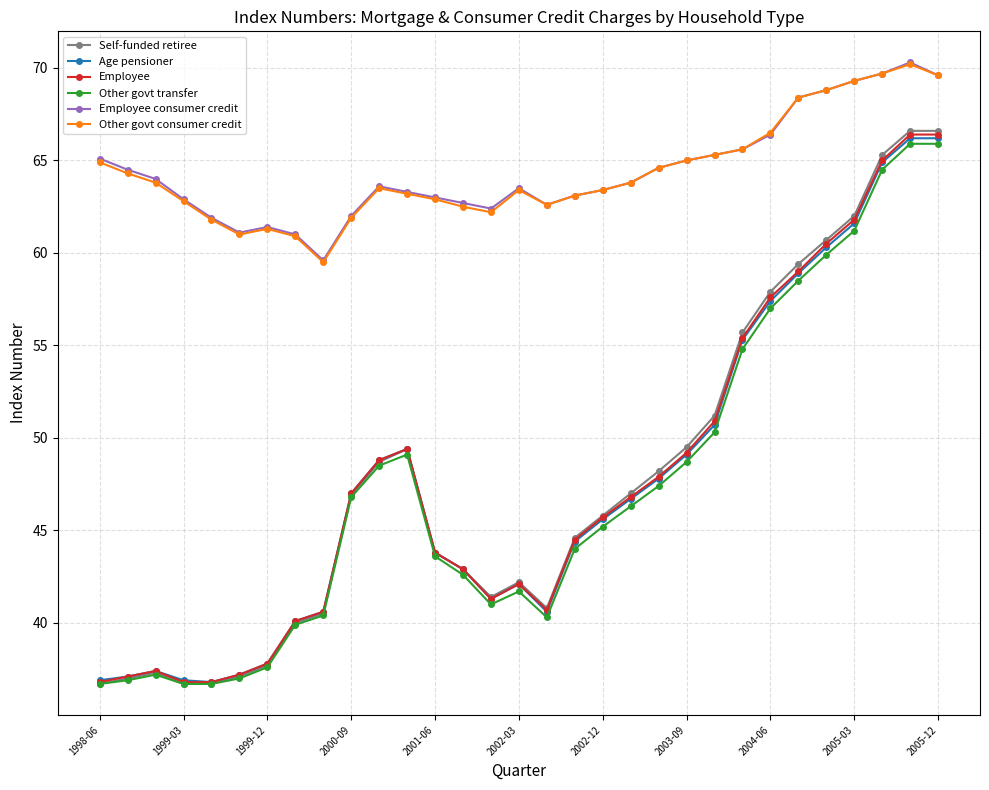

Which series has the widest spread of values?

Self-funded retiree